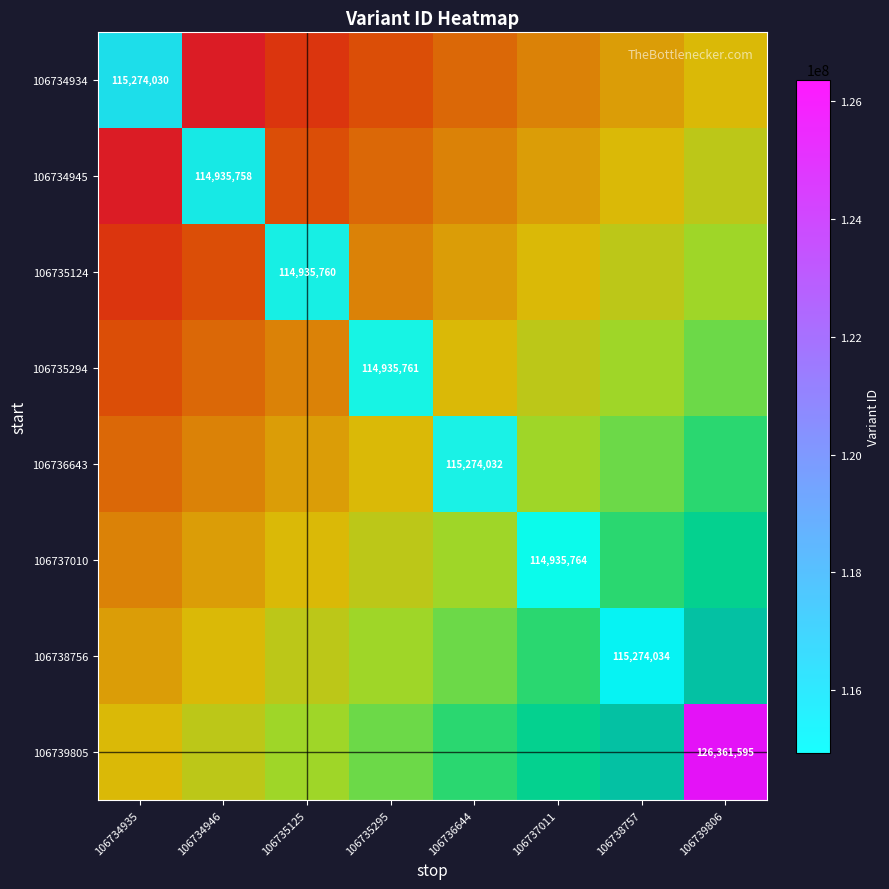

How many data points does each series have?

8